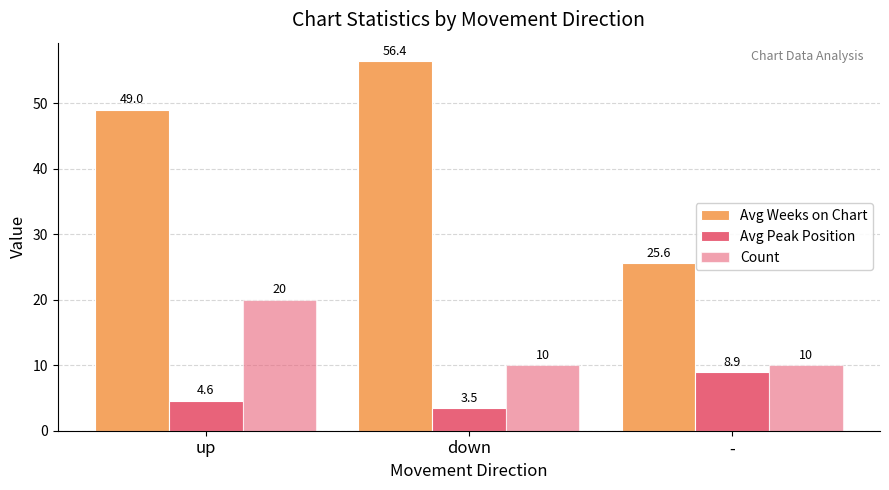

Does the chart contain any negative values?

No